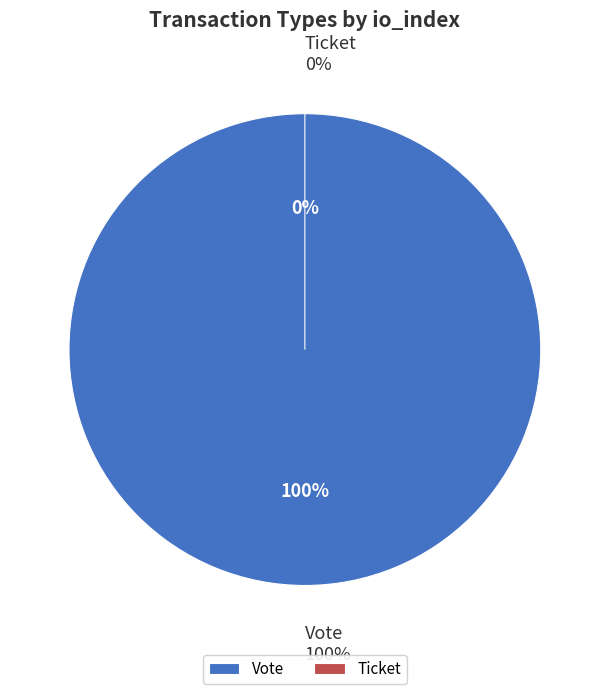

Is the sum of Ticket and Vote greater than half?

Yes